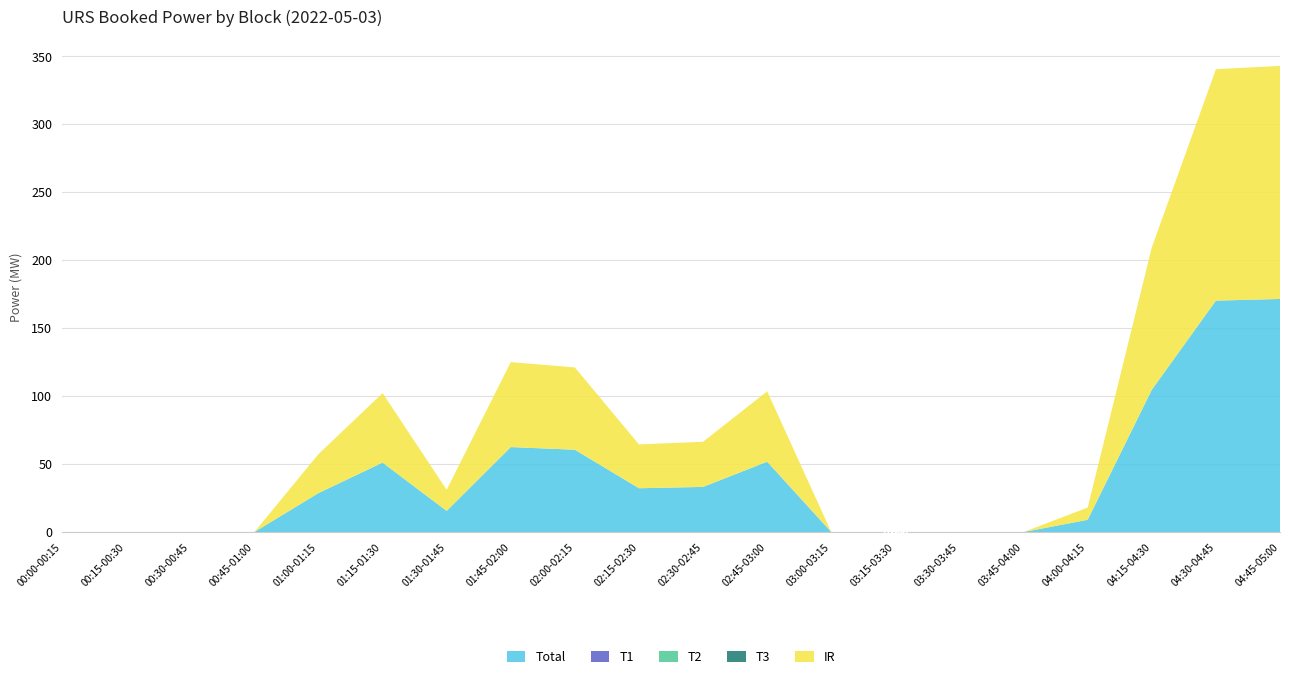

Reading left to right, transcribe all the data shown in this chart.

Total: 0.0	0.0	0.0	0.0	28.7	51.1	15.6	62.5	60.6	32.2	33.2	51.8	0.0	0.0	0.0	0.0	9.0	104.7	170.3	171.5
T1: 0.0	0.0	0.0	0.0	0.0	0.0	0.0	0.0	0.0	0.0	0.0	0.0	0.0	0.0	0.0	0.0	0.0	0.0	0.0	0.0
T2: 0.0	0.0	0.0	0.0	0.0	0.0	0.0	0.0	0.0	0.0	0.0	0.0	0.0	0.0	0.0	0.0	0.0	0.0	0.0	0.0
T3: 0.0	0.0	0.0	0.0	0.0	0.0	0.0	0.0	0.0	0.0	0.0	0.0	0.0	0.0	0.0	0.0	0.0	0.0	0.0	0.0
IR: 0.0	0.0	0.0	0.0	28.7	51.1	15.6	62.5	60.6	32.2	33.2	51.8	0.0	0.0	0.0	0.0	9.0	104.7	170.3	171.5